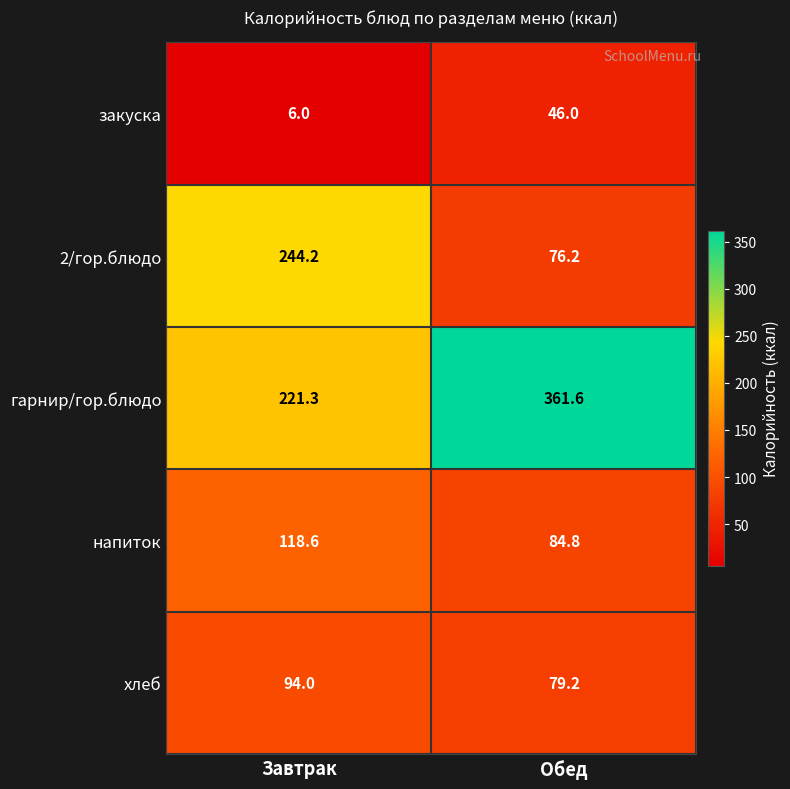

Which category has the lowest value across all series?

Завтрак